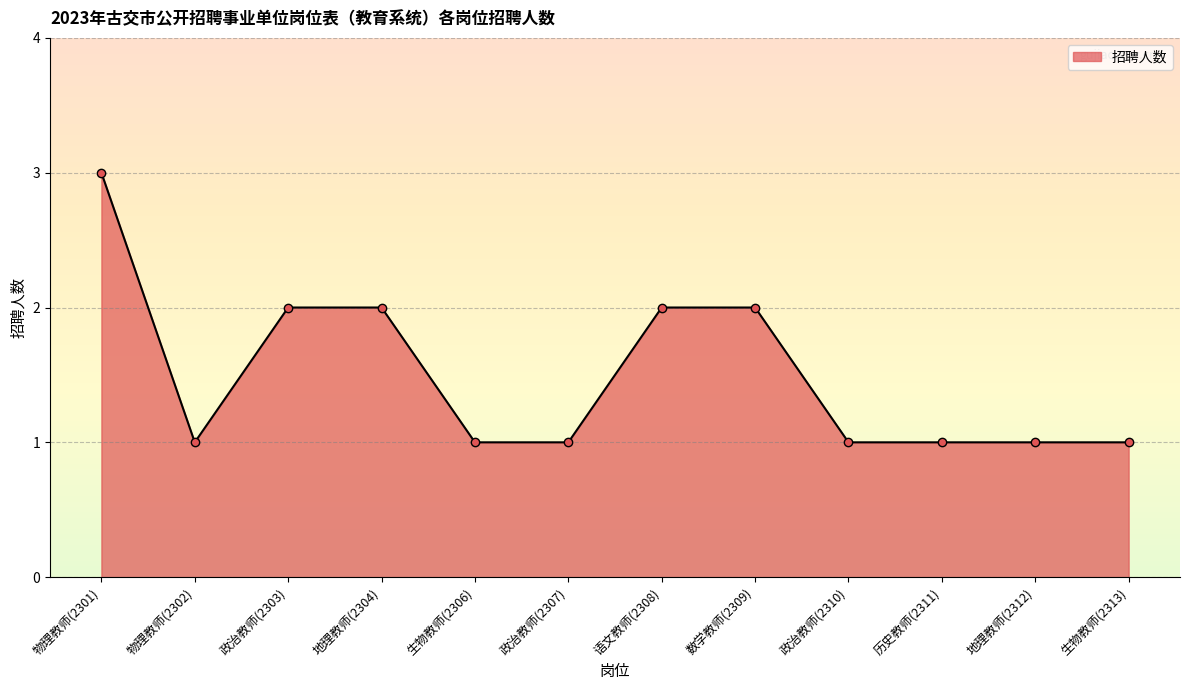

The chart shows a value of 3 at 政治教师(2303). True or false?

False